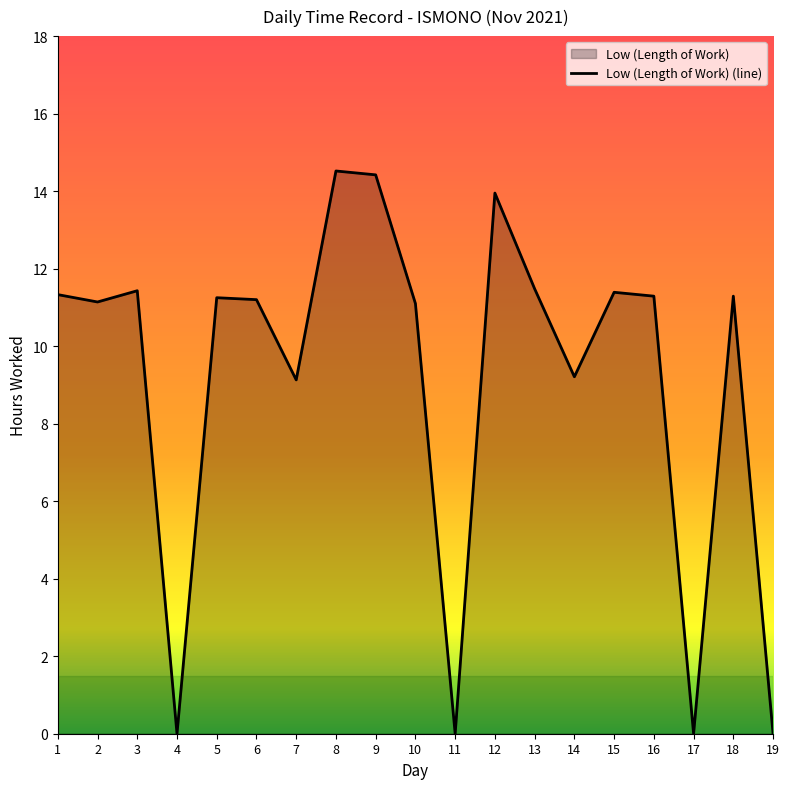

At which label does the data first exceed 11?

1